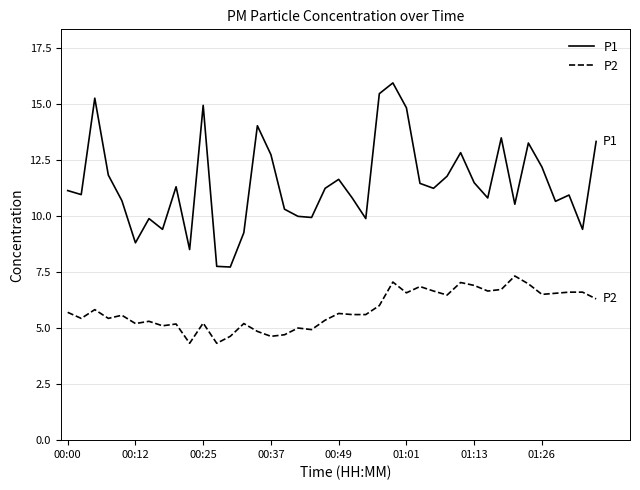

What is the maximum value for P1?

15.9